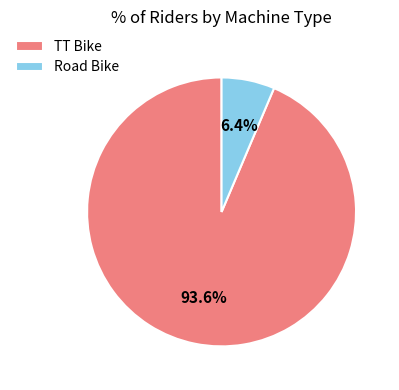

Which category accounts for the majority?

TT Bike